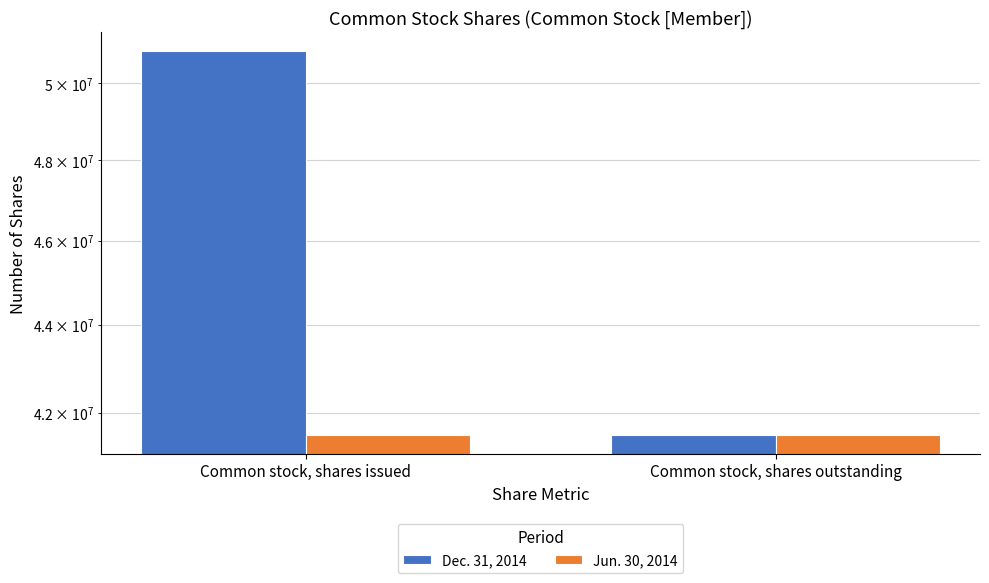

How many Dec. 31, 2014 values are between 41518251 and 50842973?

2